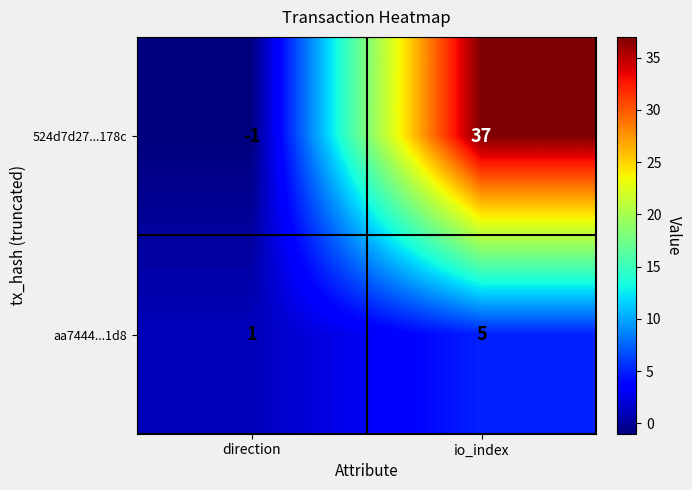

At which category is the sum across all series the highest?

io_index